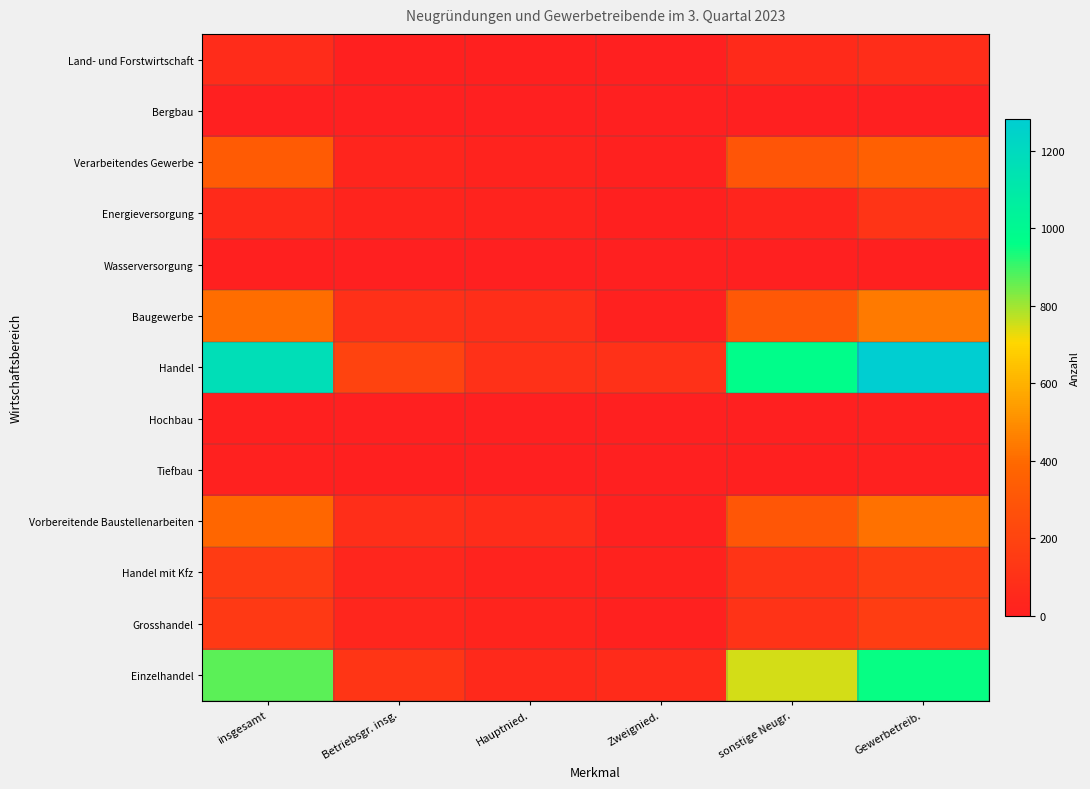

Reading right to left, extract all data points from this chart.

Land- und Forstwirtschaft: Gewerbetreib.=80	sonstige Neugr.=61	Zweignied.=0	Hauptnied.=10	Betriebsgr. insg.=10	insgesamt=71
Bergbau: Gewerbetreib.=5	sonstige Neugr.=0	Zweignied.=1	Hauptnied.=1	Betriebsgr. insg.=2	insgesamt=2
Verarbeitendes Gewerbe: Gewerbetreib.=351	sonstige Neugr.=294	Zweignied.=11	Hauptnied.=21	Betriebsgr. insg.=32	insgesamt=326
Energieversorgung: Gewerbetreib.=111	sonstige Neugr.=34	Zweignied.=7	Hauptnied.=23	Betriebsgr. insg.=30	insgesamt=64
Wasserversorgung: Gewerbetreib.=7	sonstige Neugr.=4	Zweignied.=3	Hauptnied.=0	Betriebsgr. insg.=3	insgesamt=7
Baugewerbe: Gewerbetreib.=443	sonstige Neugr.=312	Zweignied.=13	Hauptnied.=81	Betriebsgr. insg.=94	insgesamt=406
Handel: Gewerbetreib.=1282	sonstige Neugr.=970	Zweignied.=97	Hauptnied.=100	Betriebsgr. insg.=197	insgesamt=1167
Hochbau: Gewerbetreib.=11	sonstige Neugr.=3	Zweignied.=0	Hauptnied.=3	Betriebsgr. insg.=3	insgesamt=6
Tiefbau: Gewerbetreib.=14	sonstige Neugr.=6	Zweignied.=2	Hauptnied.=4	Betriebsgr. insg.=6	insgesamt=12
Vorbereitende Baustellenarbeiten: Gewerbetreib.=418	sonstige Neugr.=303	Zweignied.=11	Hauptnied.=74	Betriebsgr. insg.=85	insgesamt=388
Handel mit Kfz: Gewerbetreib.=164	sonstige Neugr.=114	Zweignied.=16	Hauptnied.=21	Betriebsgr. insg.=37	insgesamt=151
Grosshandel: Gewerbetreib.=163	sonstige Neugr.=106	Zweignied.=12	Hauptnied.=27	Betriebsgr. insg.=39	insgesamt=145
Einzelhandel: Gewerbetreib.=955	sonstige Neugr.=750	Zweignied.=69	Hauptnied.=52	Betriebsgr. insg.=121	insgesamt=871